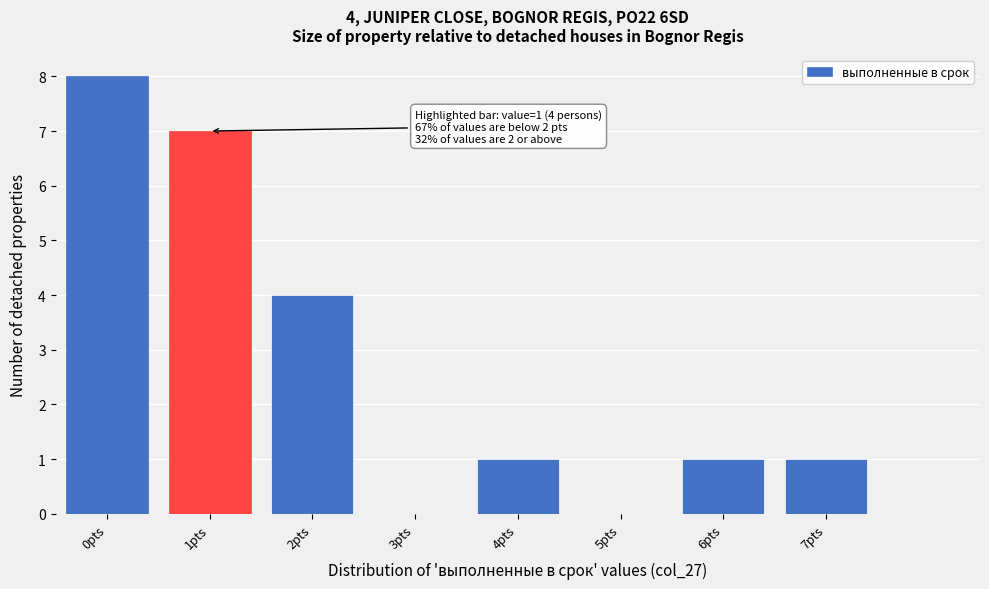

Reading right to left, what are all the values shown in this chart?

7pts=1	6pts=1	5pts=0	4pts=1	3pts=0	2pts=4	1pts=7	0pts=8